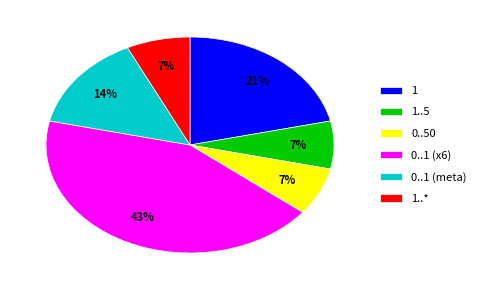

Count the number of slices in the pie.

6